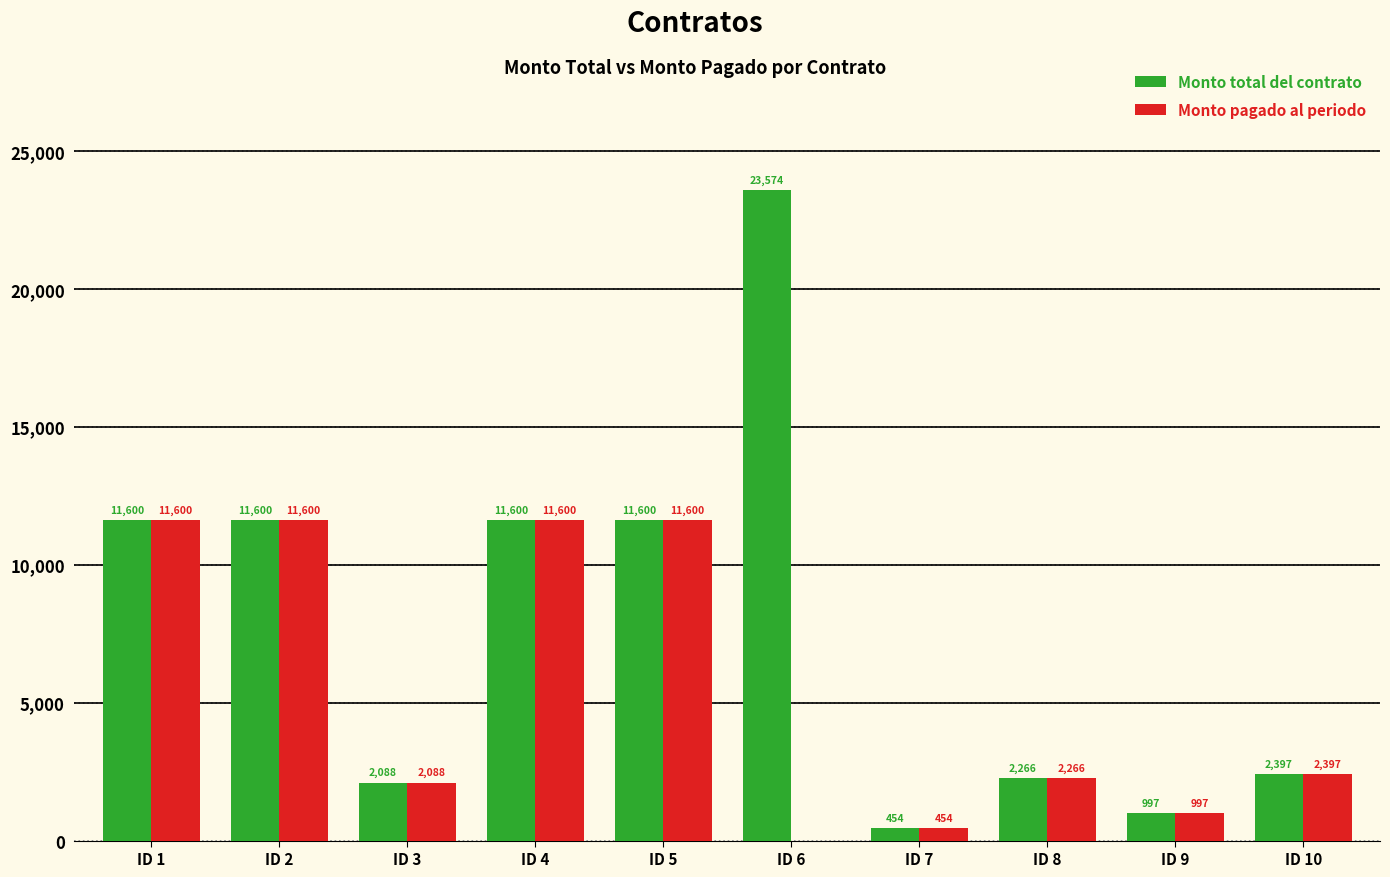

At which label does Monto total del contrato reach its peak?

ID 6